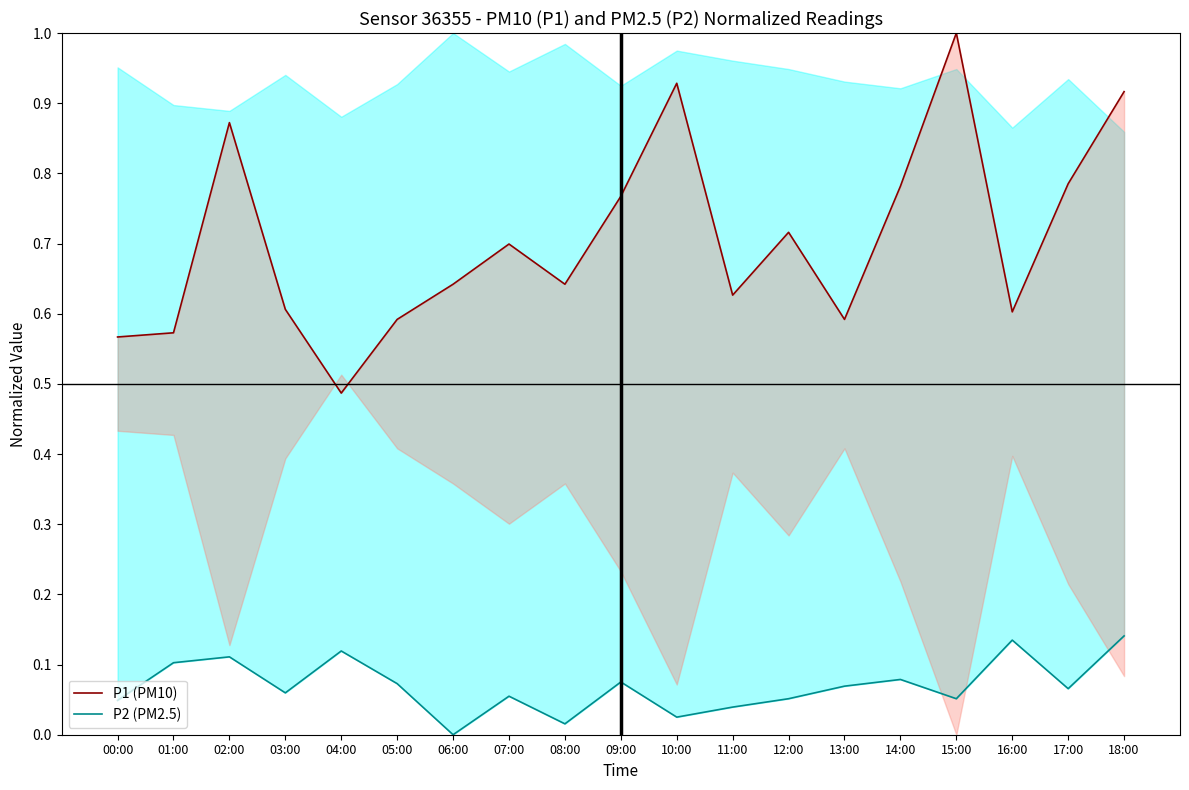

True or false: P2 (PM2.5) and P1 (PM10) intersect in this chart.

False